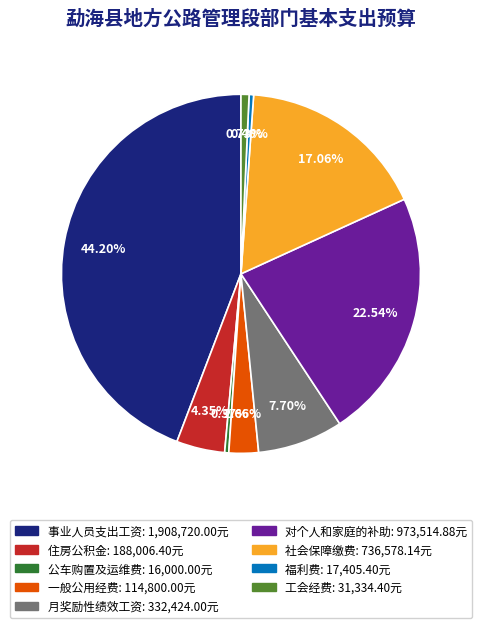

Count the number of slices in the pie.

9